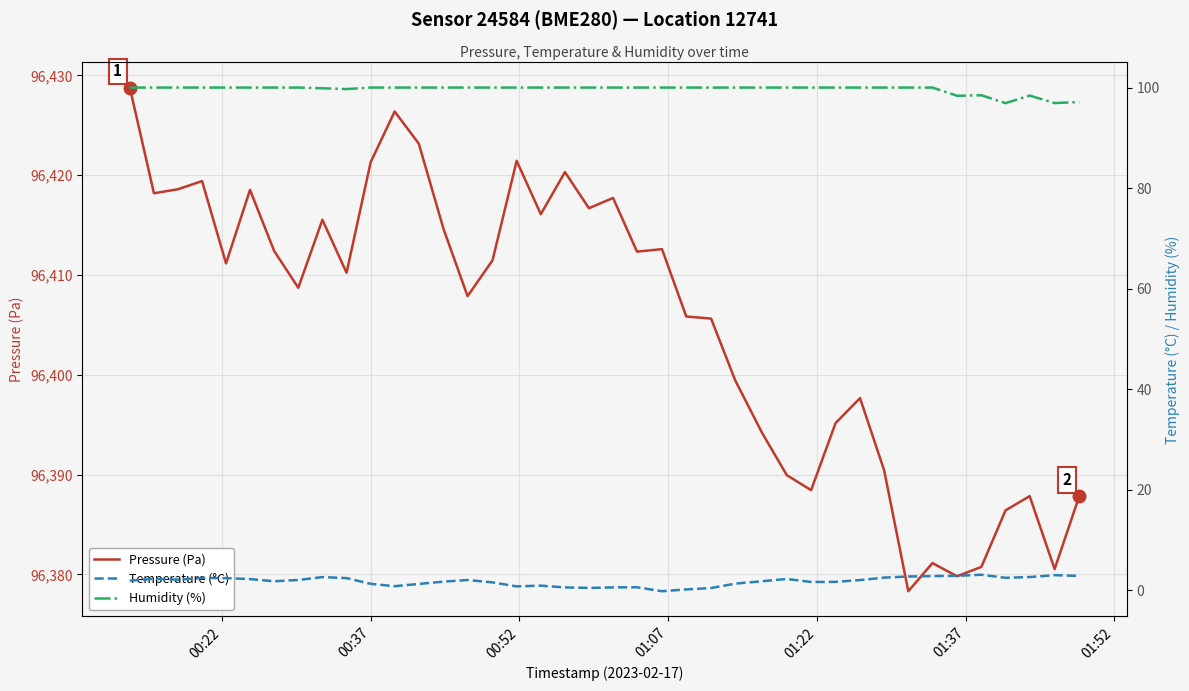

Which series has the largest range (max minus min)?

Pressure (Pa)